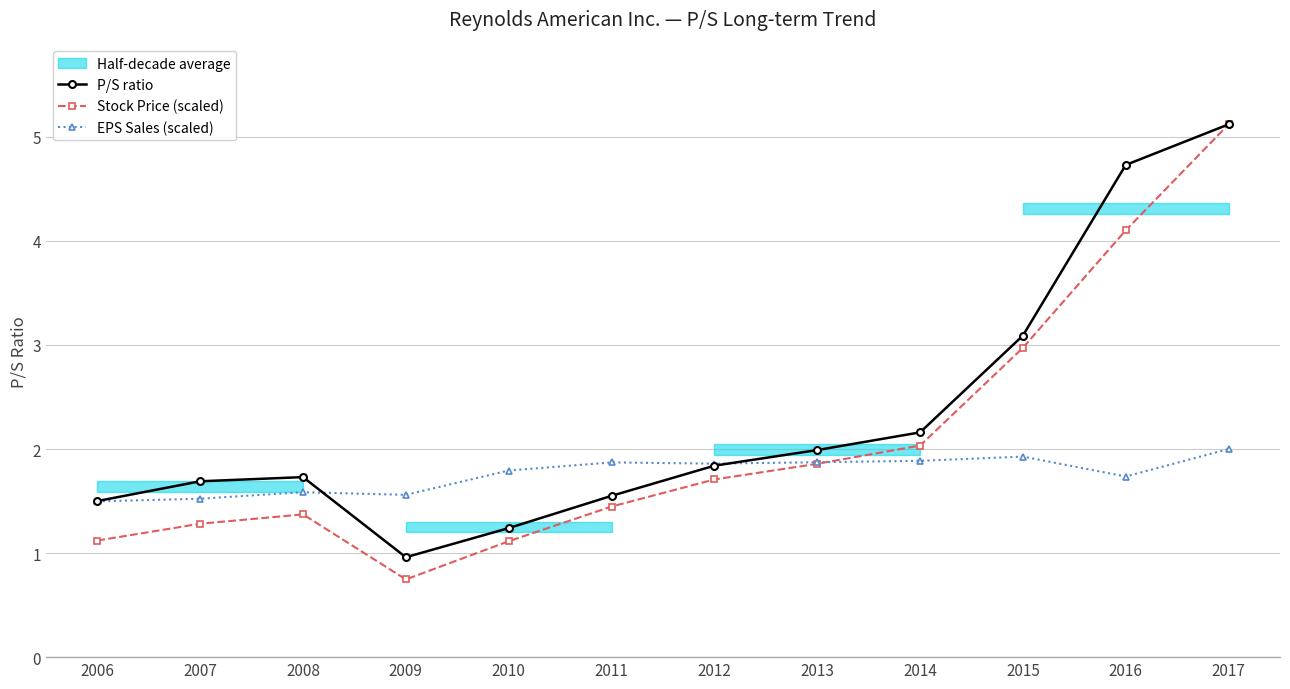

Which category has the highest value across all series?

2017